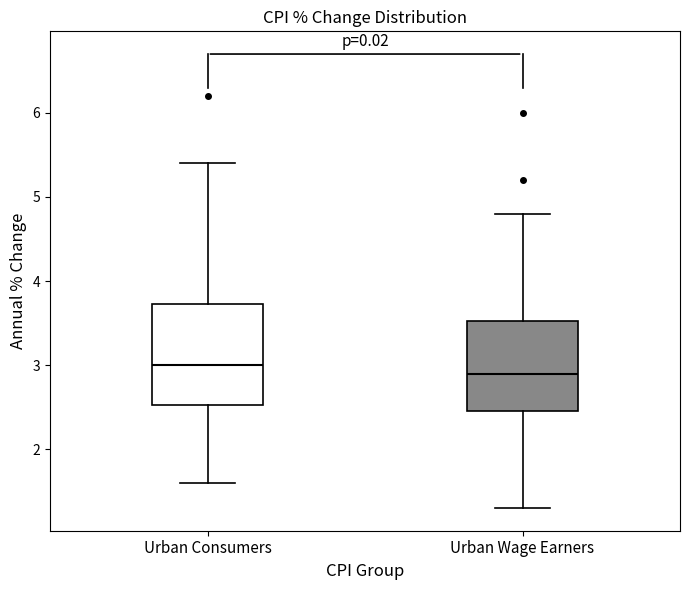

Reading left to right, read every box against the y-axis: the position of its median line, the range the box covers, and the ends of its whiskers. The values are not printed on the chart, so give them approximately, as read against the axis.

Urban Consumers: median 3.0, box 2.5 to 3.7, whiskers 1.6 to 5.4
Urban Wage Earners: median 2.9, box 2.5 to 3.5, whiskers 1.3 to 4.8